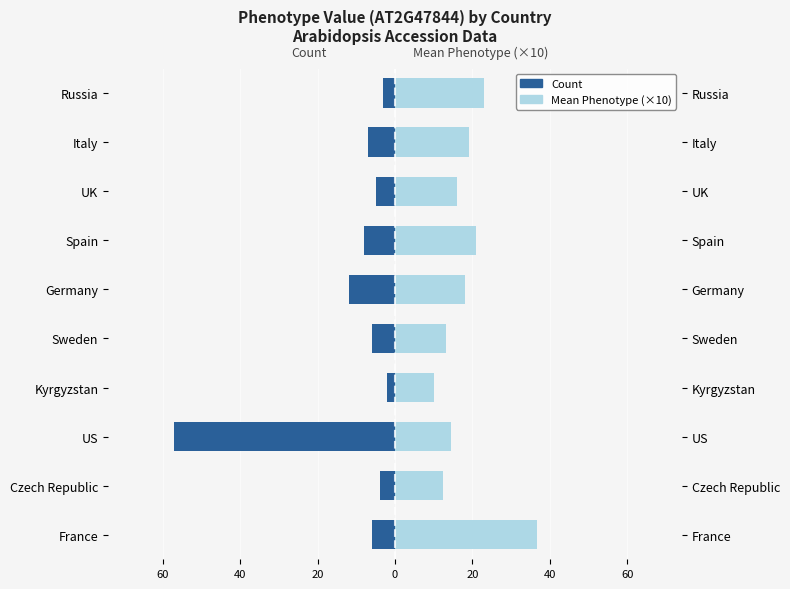

What is the greatest value displayed?

36.7